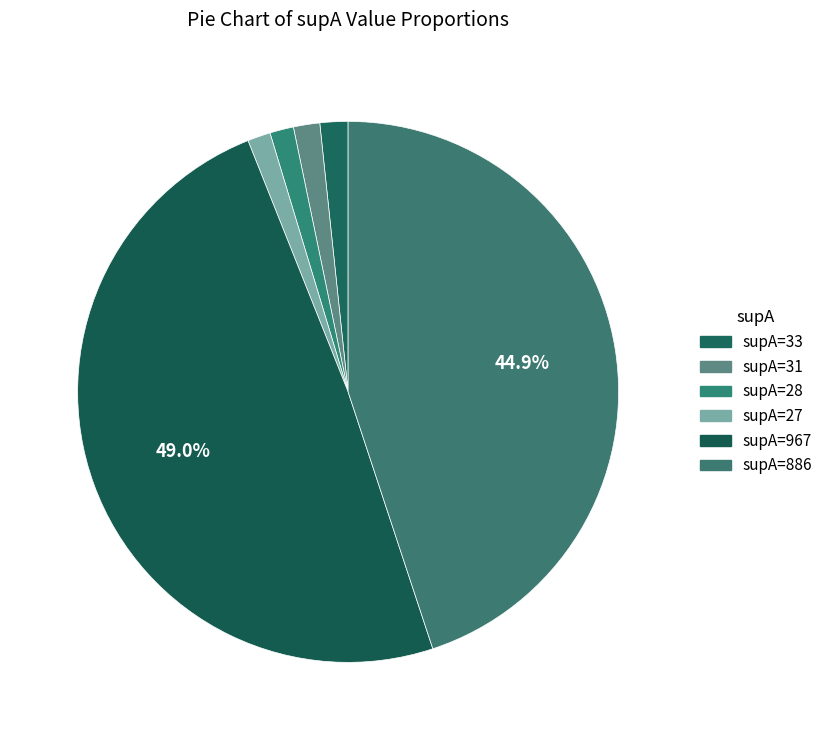

What is the largest slice in the pie chart?

supA=967